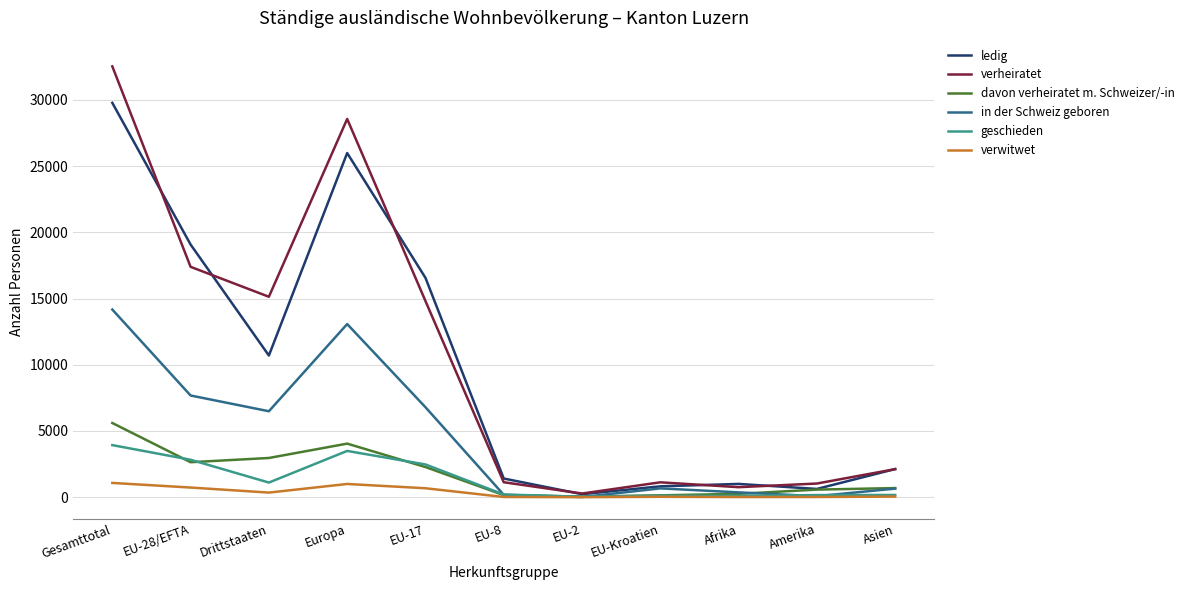

Is the value of ledig at Afrika greater than the value of davon verheiratet m. Schweizer/-in at Asien?

Yes